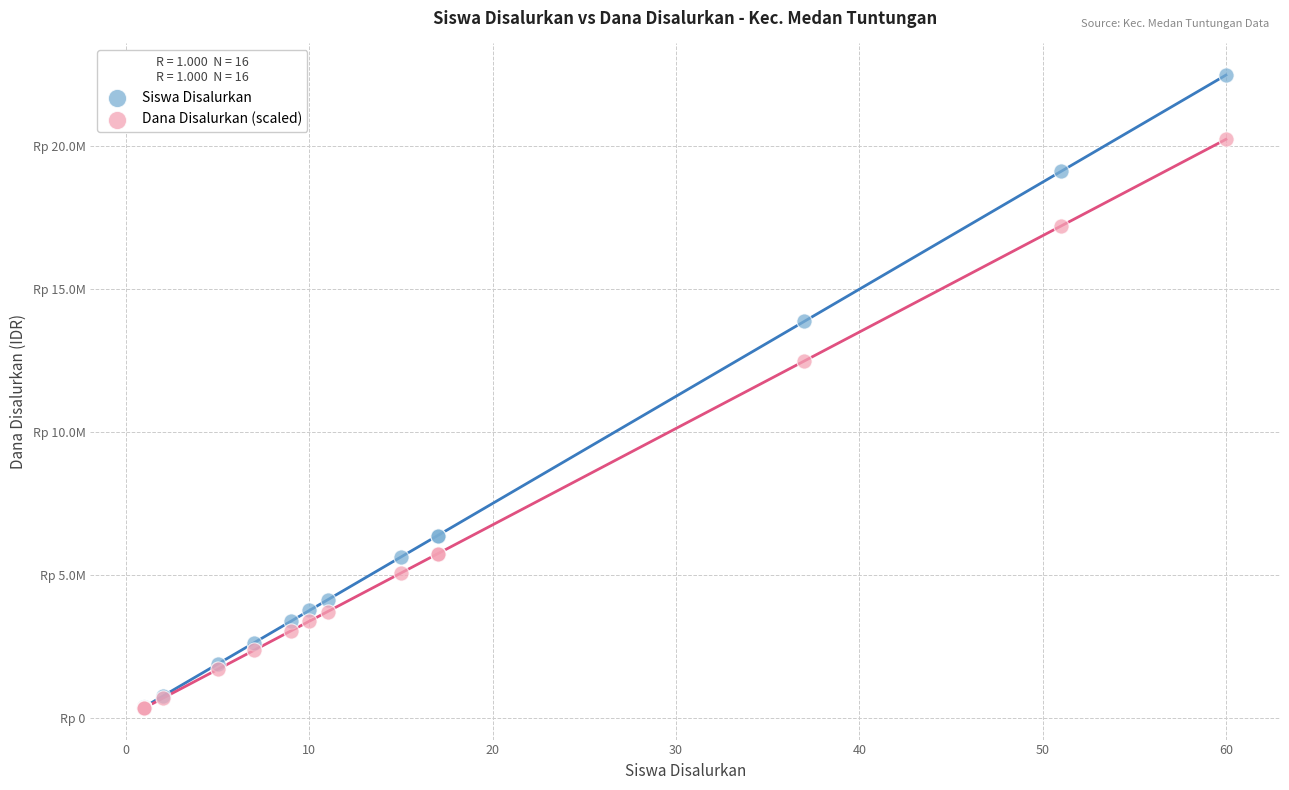

Which series has the widest spread of Y values?

Siswa Disalurkan